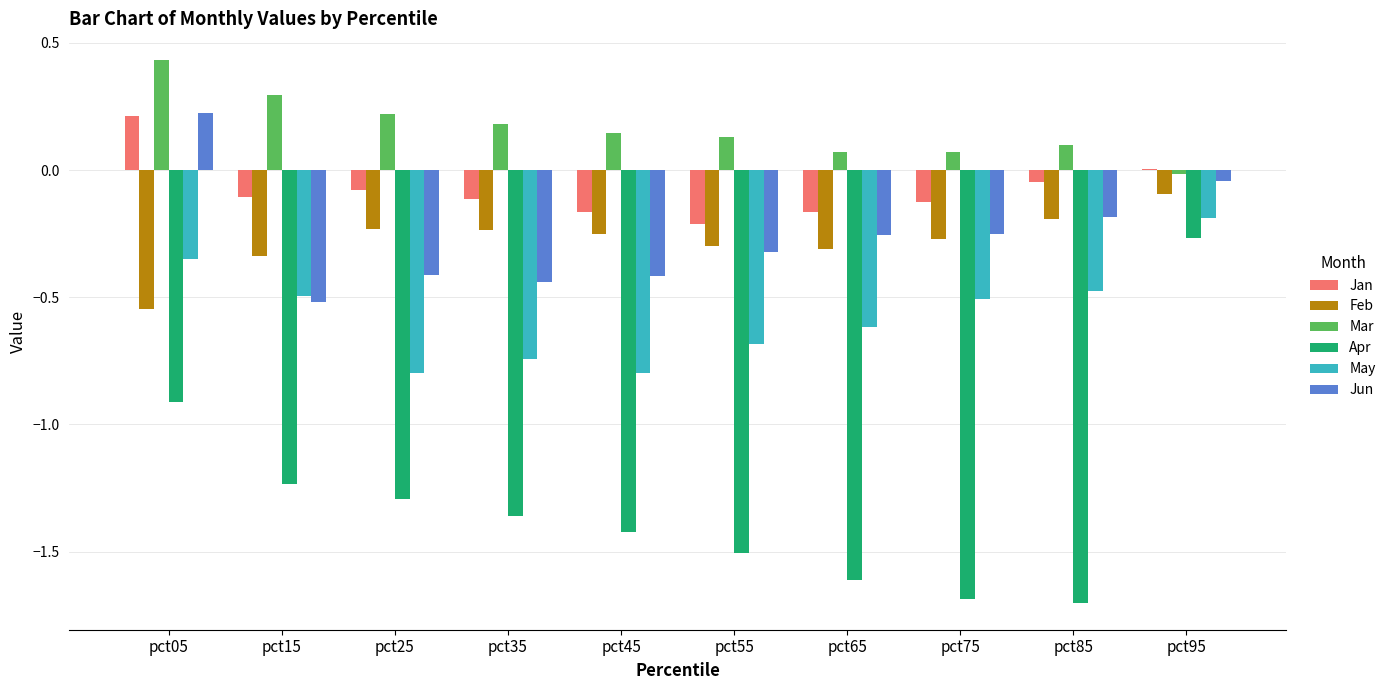

At which label does Apr reach its peak?

pct95